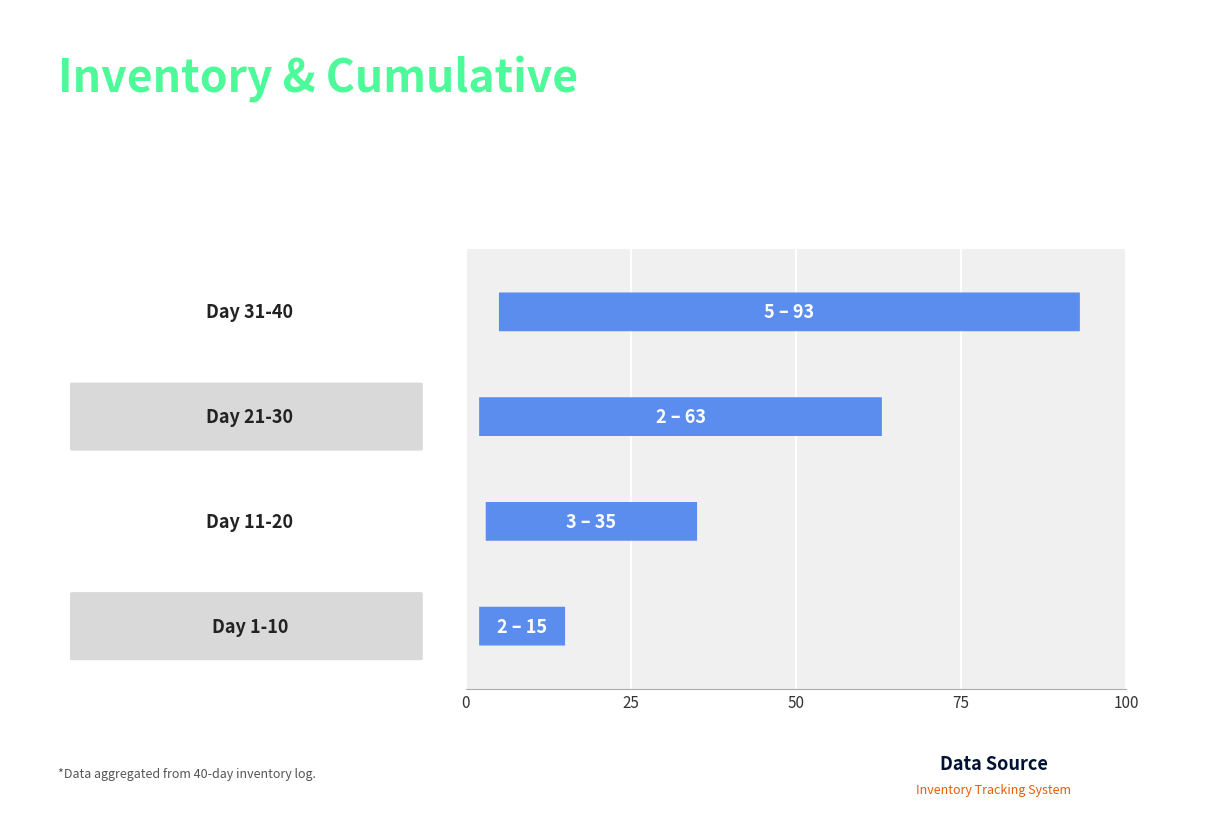

The value of SUM-Out at Day 31-40 is 88. True or false?

True